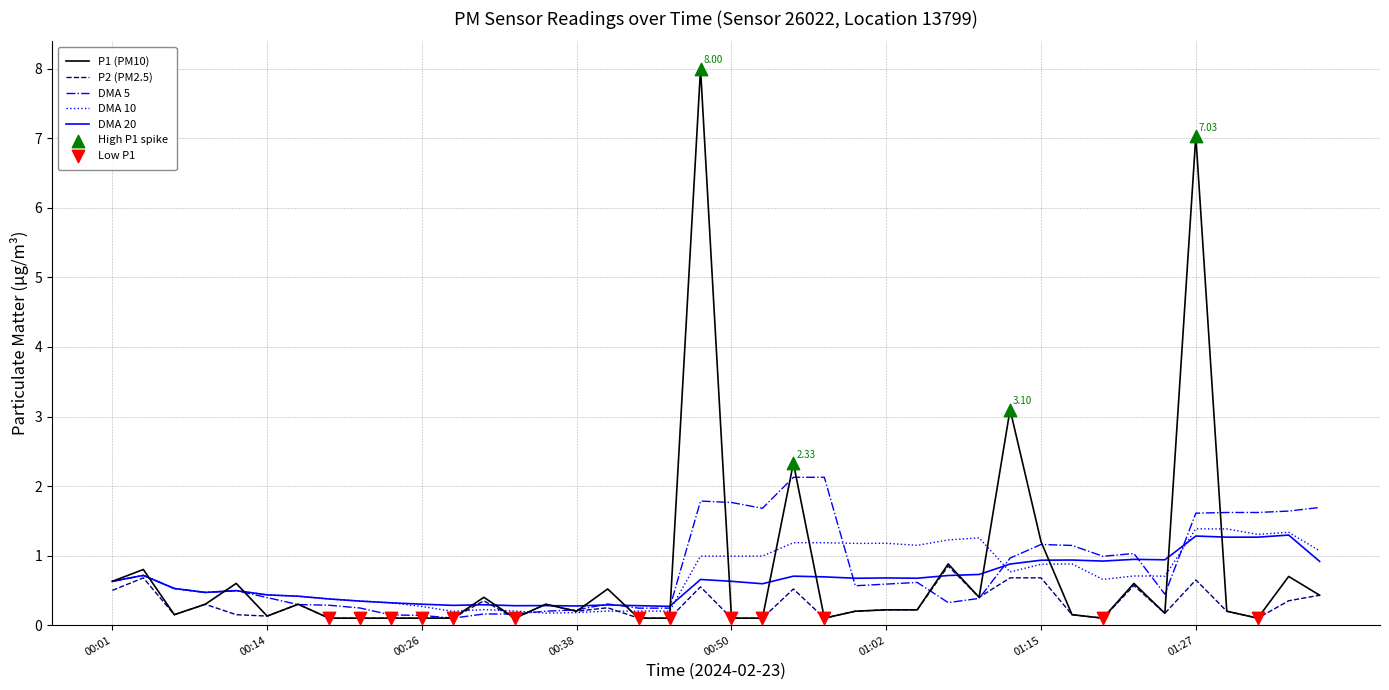

Which series has the widest spread of values?

P1 (PM10)